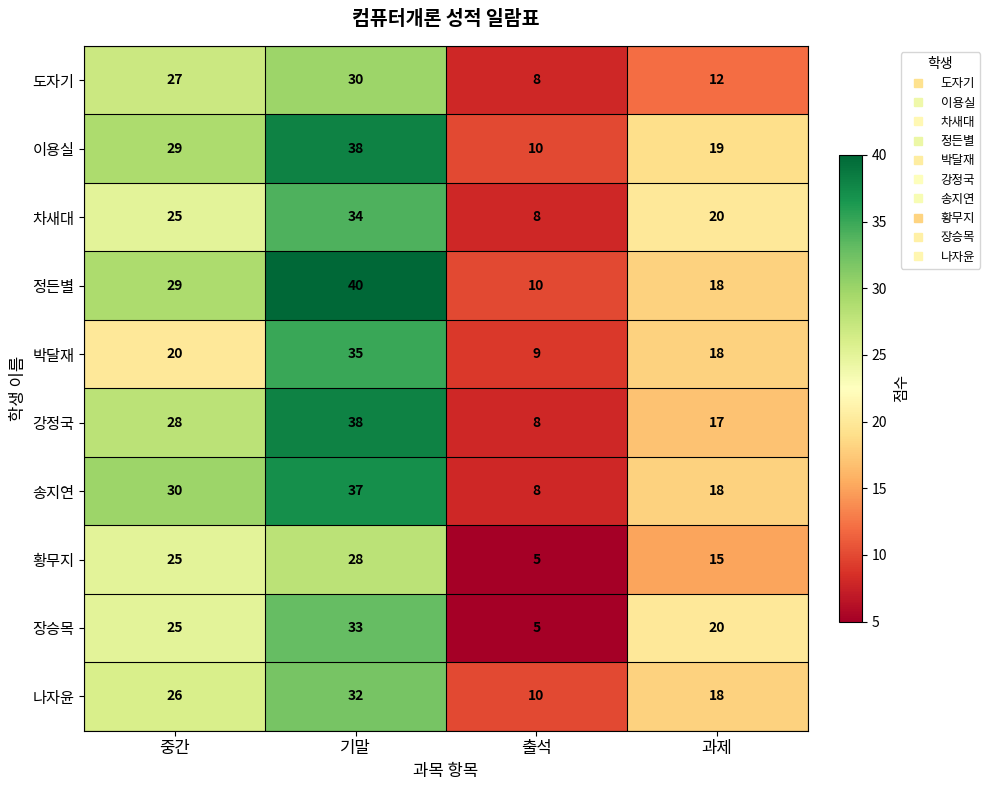

Between 중간 and 기말, which series saw the biggest shift?

박달재